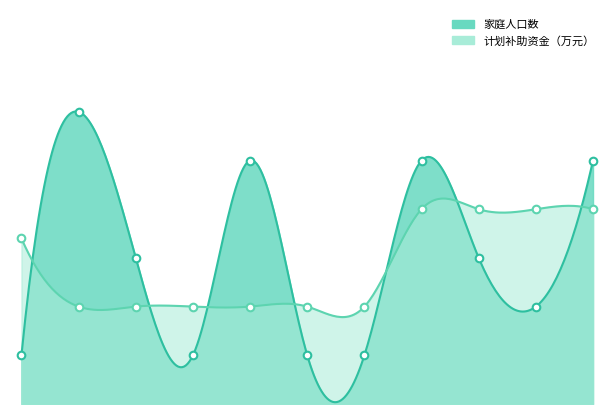

Which series has the largest Y range (max minus min)?

家庭人口数